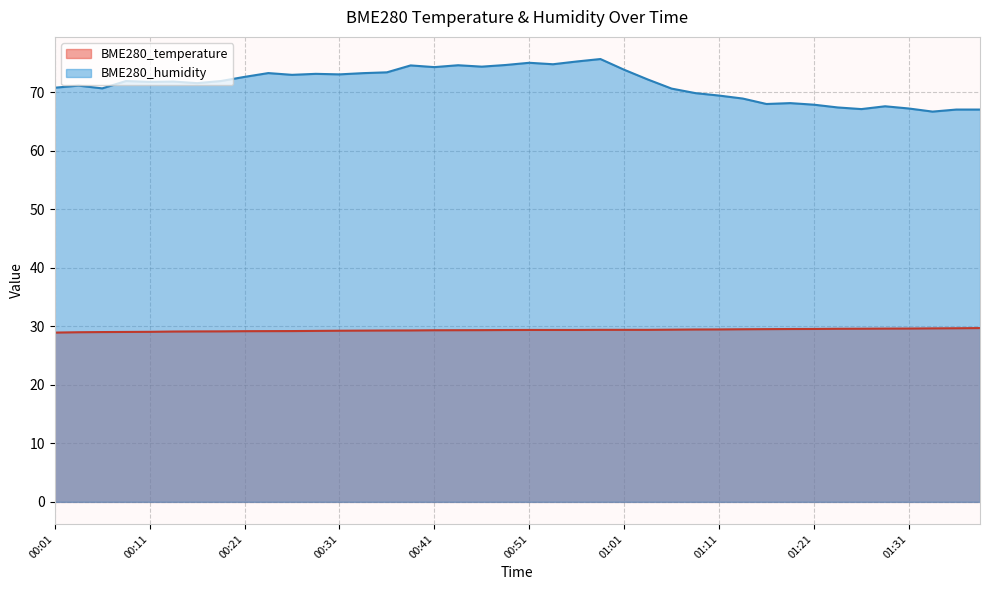

What is the sum of all BME280_humidity values?

2854.6